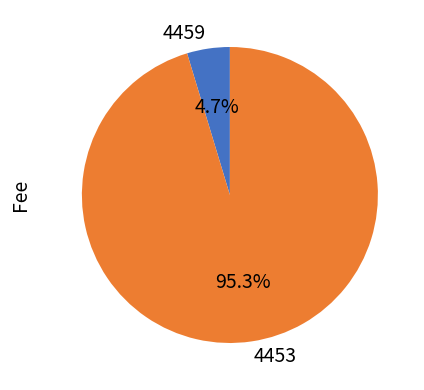

Does 4459 represent more than half of the total?

No